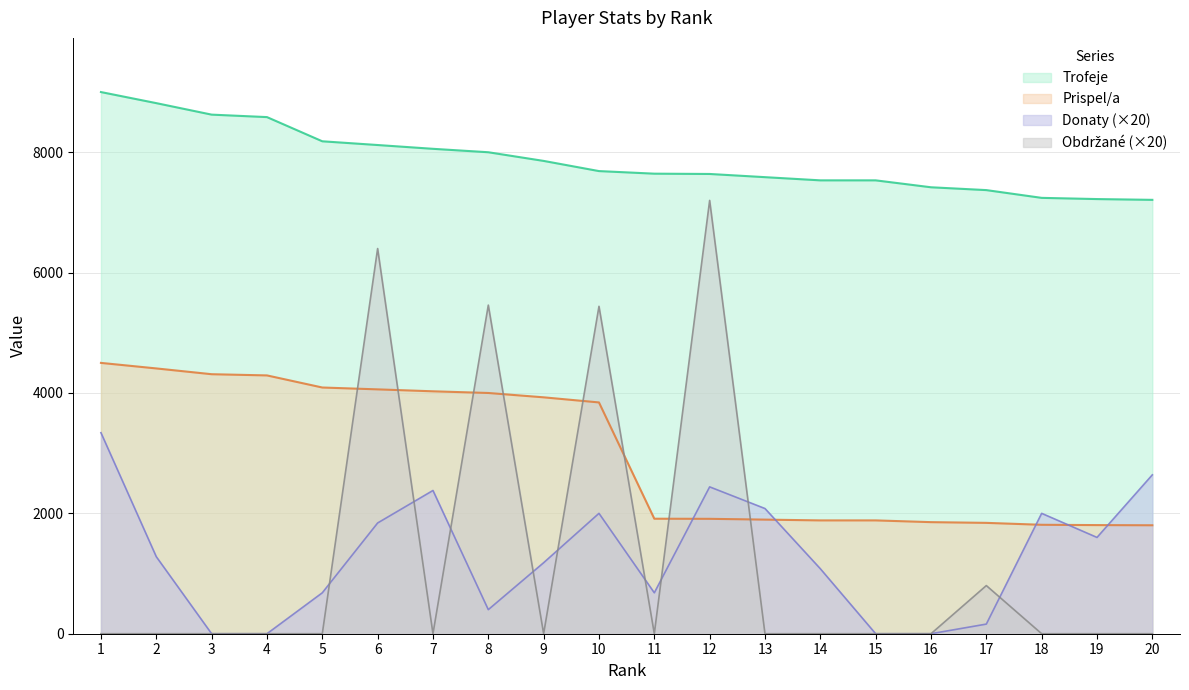

Between 1 and 2, which series saw the biggest shift?

Donaty (×20)